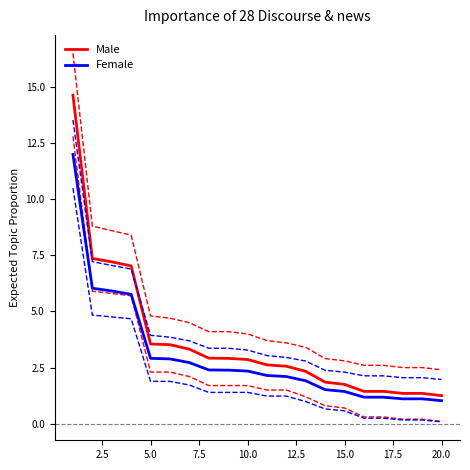

The Female series shows 2.9 at 5.0. True or false?

True